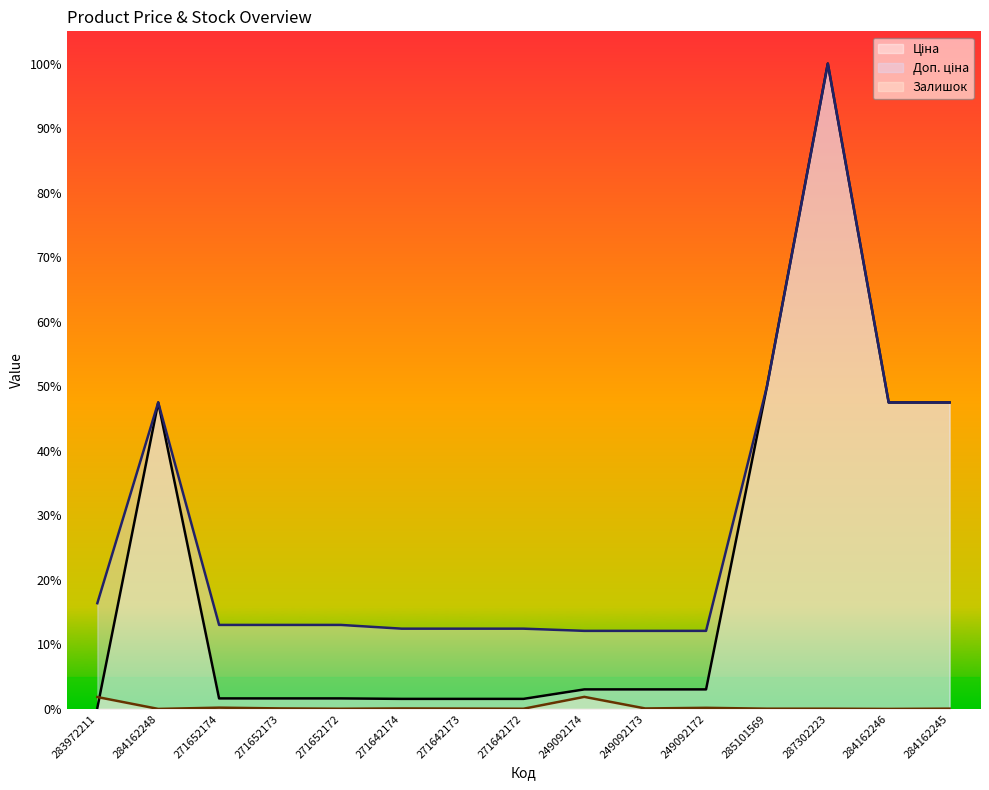

Which category has the lowest value in the Доп. ціна series?

249092174